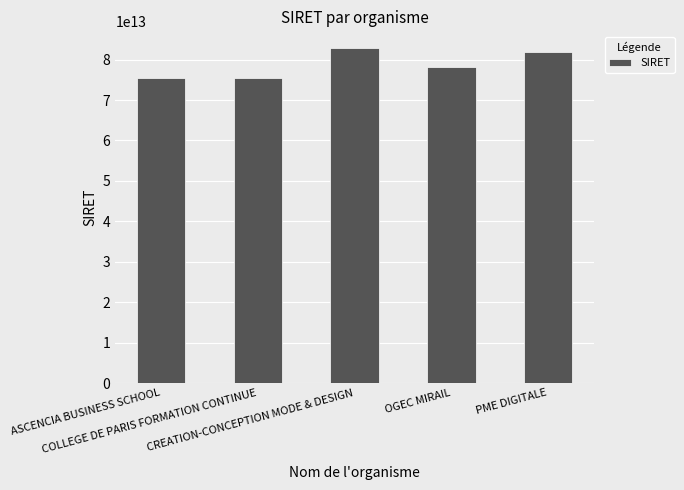

What position from the left is ASCENCIA BUSINESS SCHOOL?

1